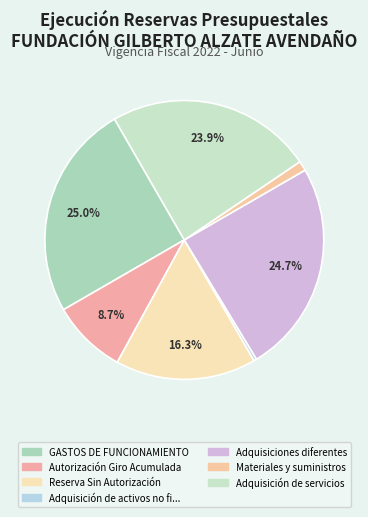

How many slices are in this pie chart?

7